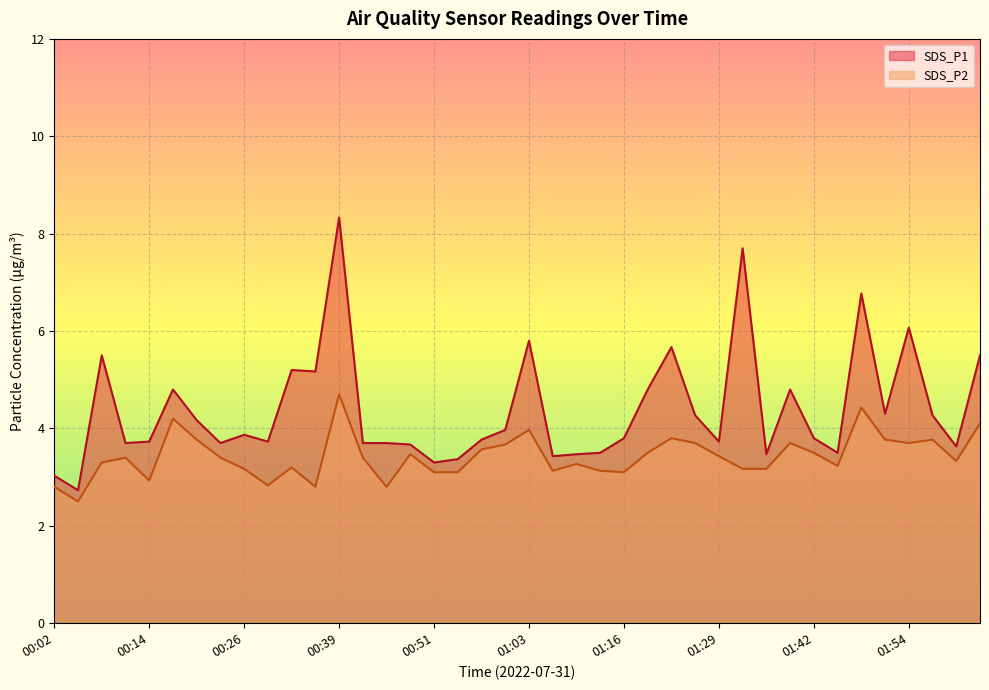

How many values in the SDS_P1 series are below 3?

1